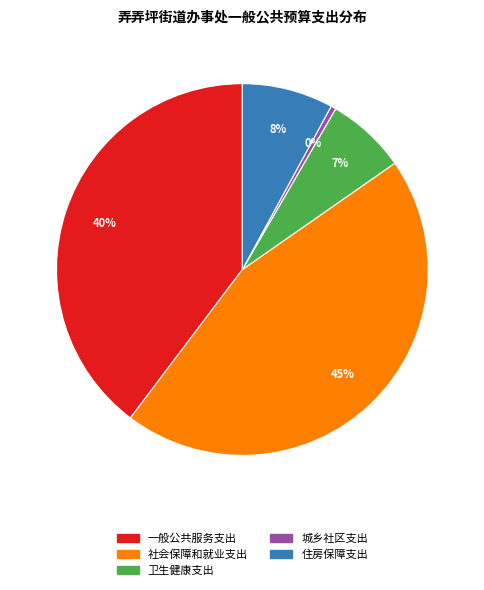

Is it true that 住房保障支出 is 8% of the pie?

True